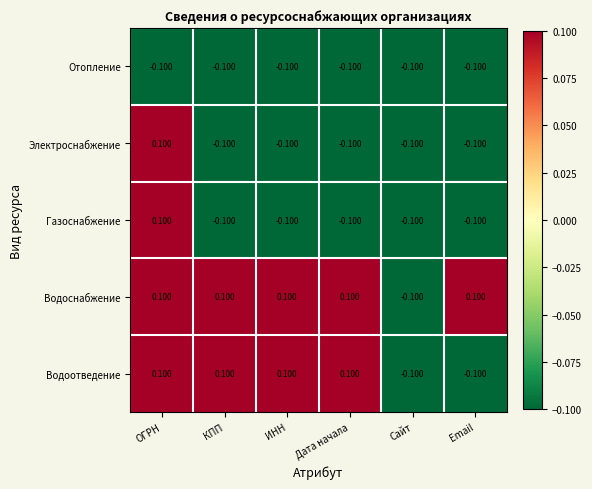

At which category is the sum across all series the highest?

ОГРН